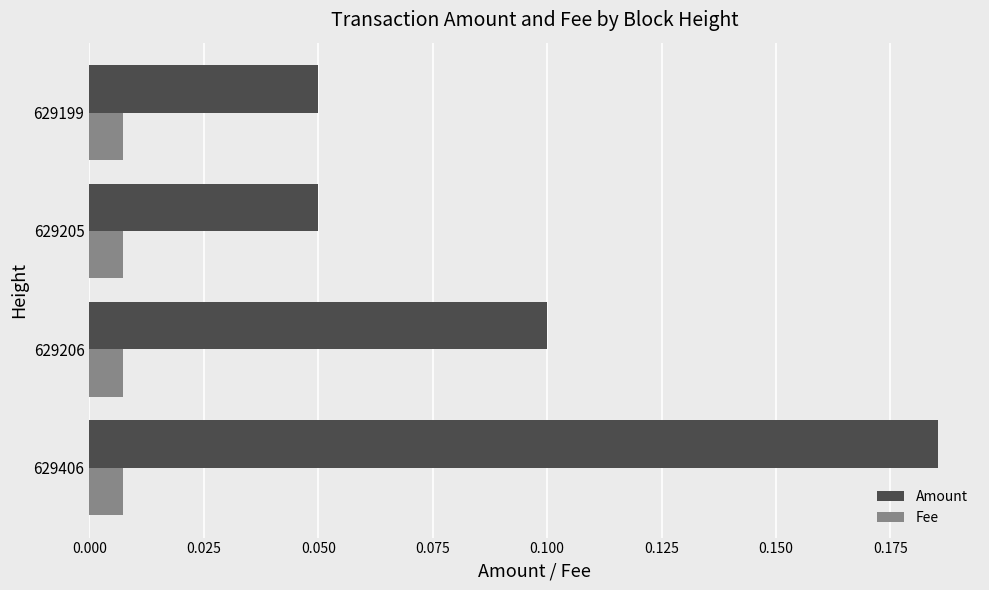

At which label does Amount reach its peak?

629406